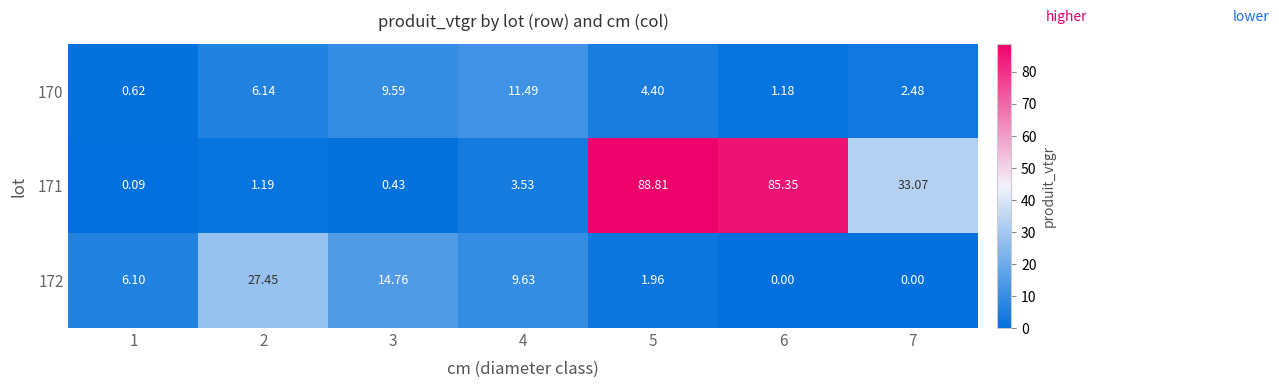

Rank the series at 1 from highest to lowest value.

172, 170, 171